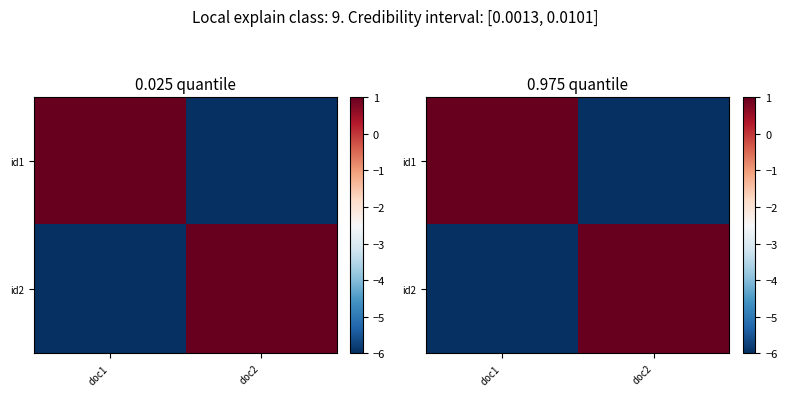

How many values in id1 are above zero?

1